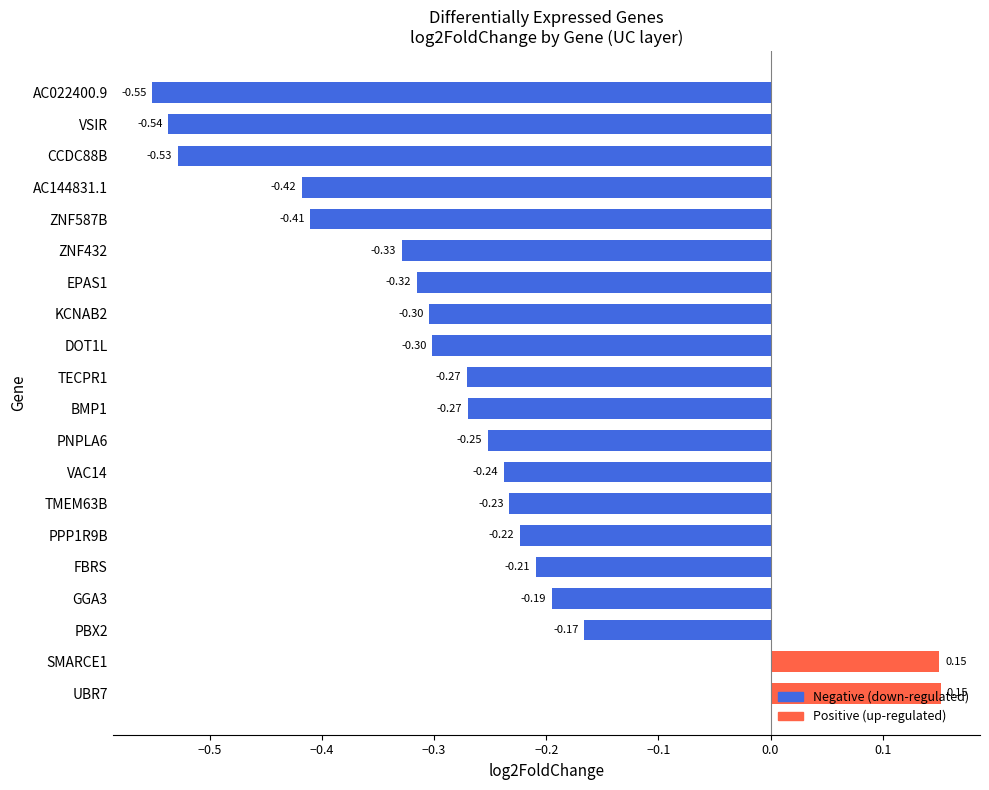

What is the change in value from ZNF432 to PPP1R9B?

+0.1